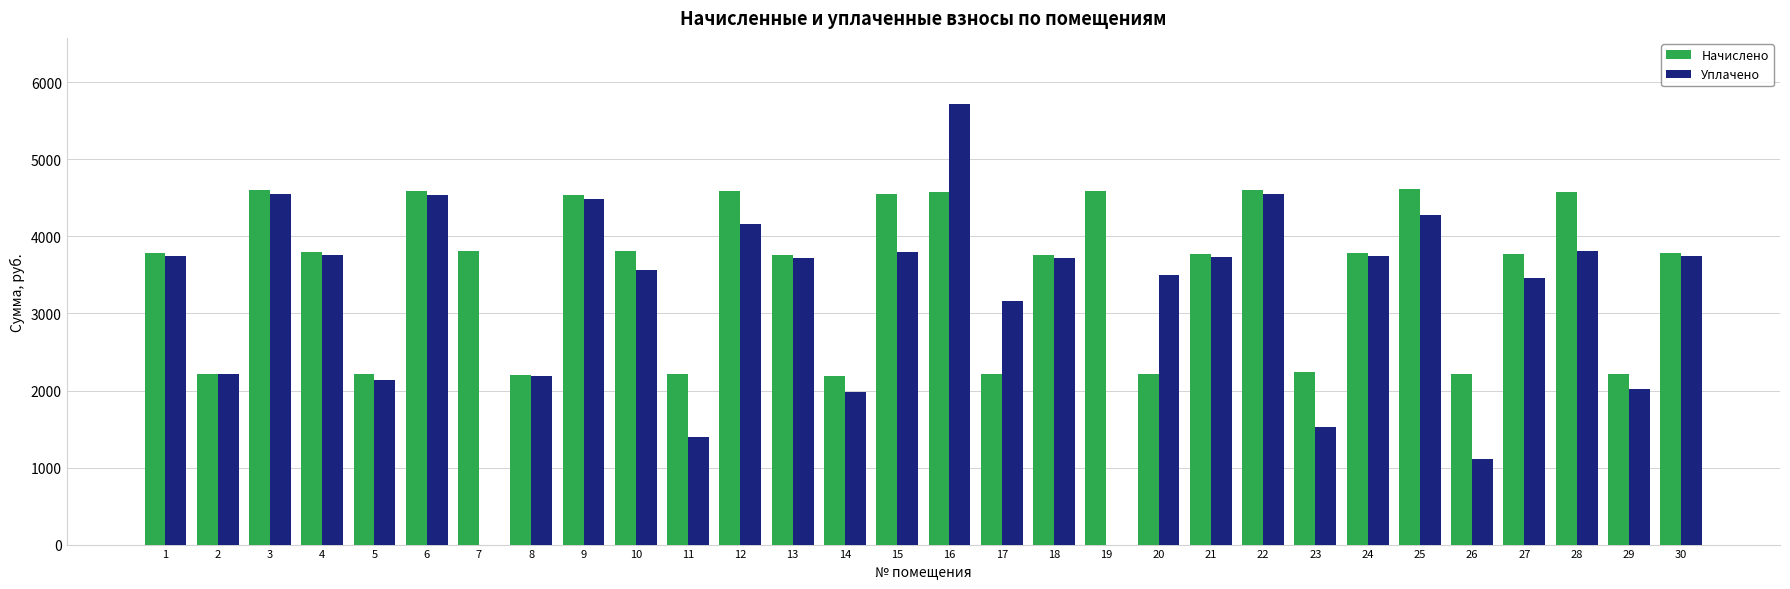

What is the sum of the Уплачено values at 18 and 2?

5935.5